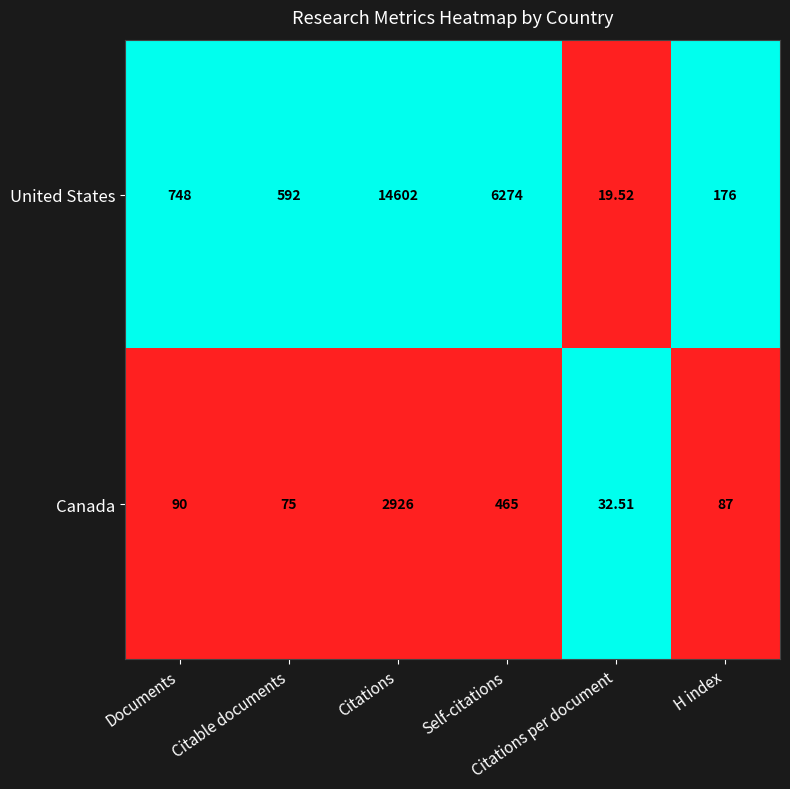

Which series has the largest total across all categories?

United States